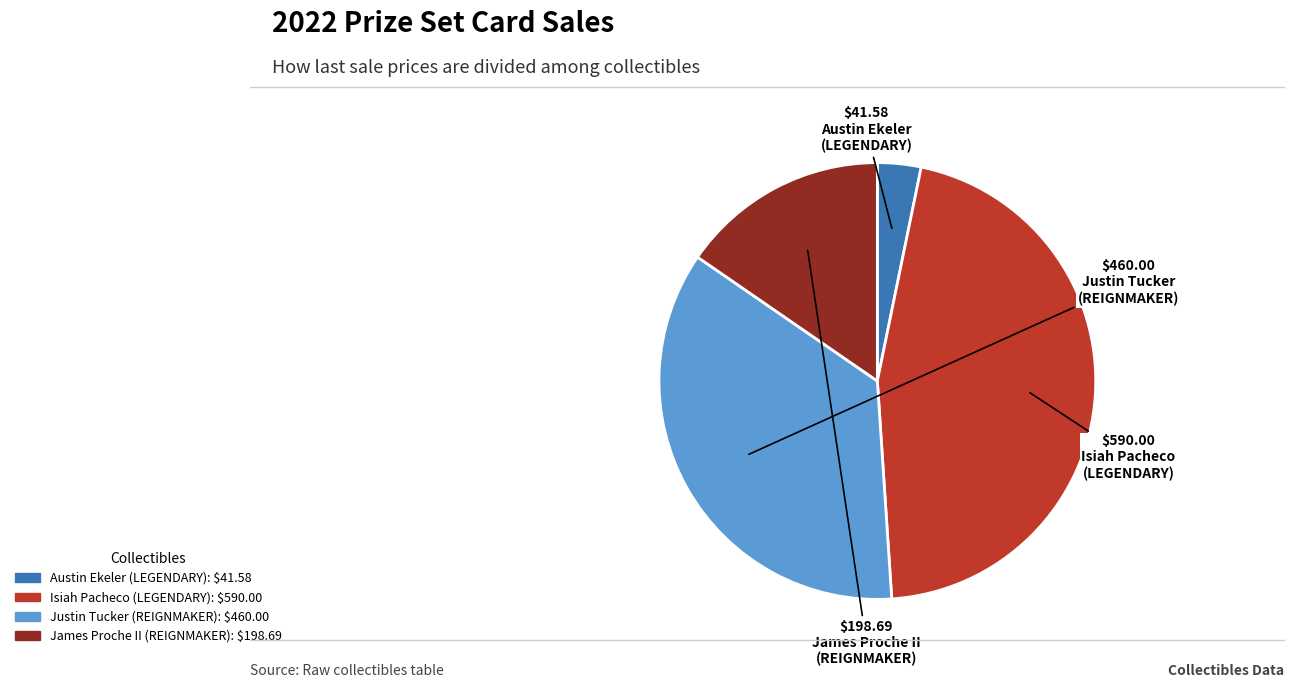

Does any single category account for the majority?

No